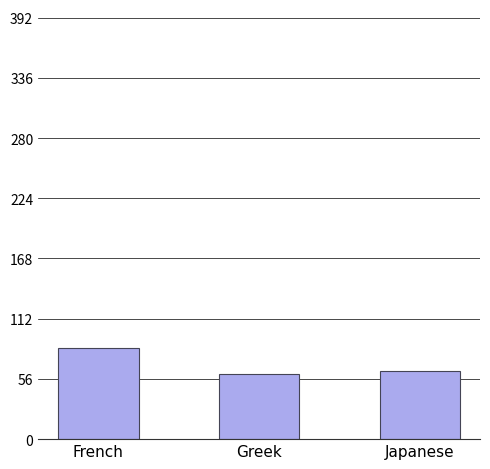

What is the sum of the values at Japanese and Greek?

124.3